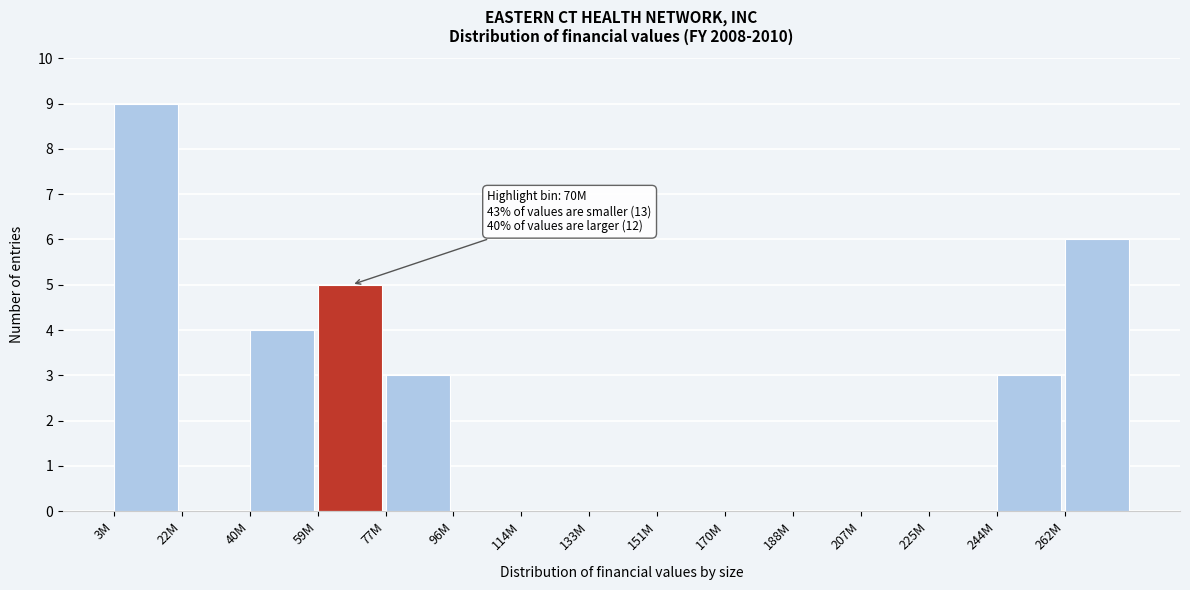

Reading left to right, what are all the values shown in this chart?

3M=9	22M=0	40M=4	59M=5	77M=3	96M=0	114M=0	133M=0	151M=0	170M=0	188M=0	207M=0	225M=0	244M=3	262M=6